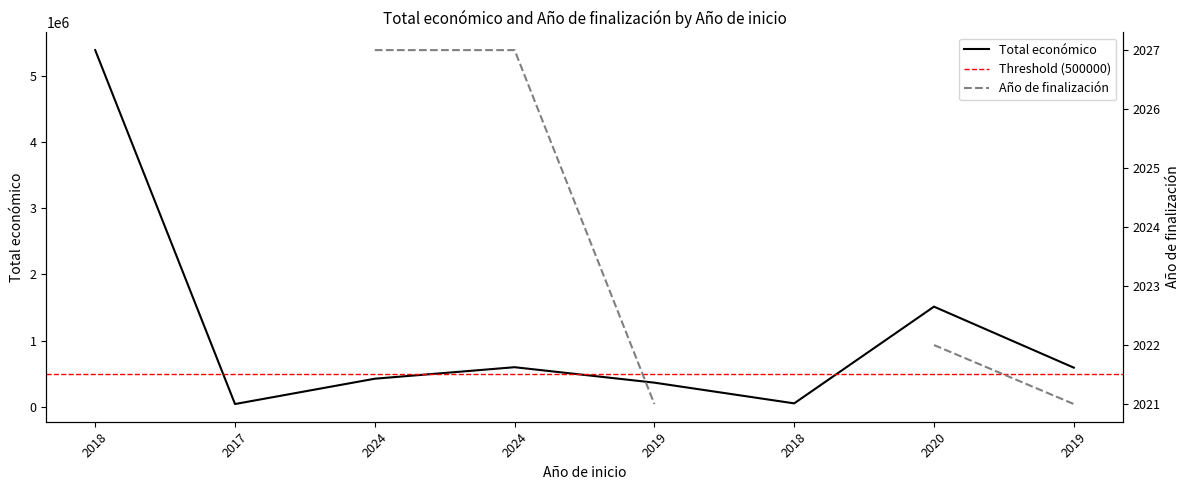

At which label does the data first exceed 591878?

2018